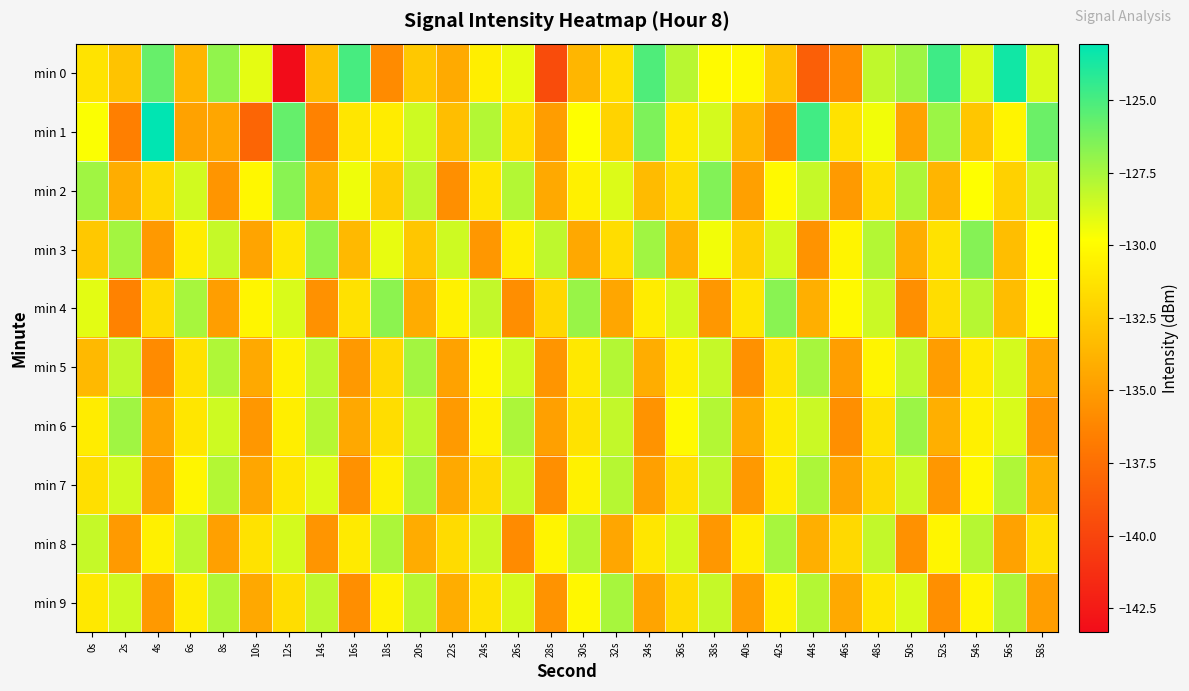

Reading left to right, transcribe all the data shown in this chart.

min 0: 0s=-131.3	2s=-133.0	4s=-125.8	6s=-133.7	8s=-126.9	10s=-129.1	12s=-143.3	14s=-133.3	16s=-125.0	18s=-135.9	20s=-132.7	22s=-134.3	24s=-130.7	26s=-129.2	28s=-139.6	30s=-133.6	32s=-131.5	34s=-125.1	36s=-127.9	38s=-130.0	40s=-130.1	42s=-133.0	44s=-138.4	46s=-135.8	48s=-128.1	50s=-127.2	52s=-124.7	54s=-128.8	56s=-123.6	58s=-128.8
min 1: 0s=-129.7	2s=-136.5	4s=-123.0	6s=-134.7	8s=-134.5	10s=-138.1	12s=-125.7	14s=-136.4	16s=-131.1	18s=-130.8	20s=-128.5	22s=-133.2	24s=-127.8	26s=-131.5	28s=-135.0	30s=-129.8	32s=-132.1	34s=-126.4	36s=-130.9	38s=-128.7	40s=-133.6	42s=-136.2	44s=-124.8	46s=-131.3	48s=-129.5	50s=-134.7	52s=-127.2	54s=-132.8	56s=-130.4	58s=-125.9
min 2: 0s=-127.3	2s=-134.1	4s=-131.8	6s=-128.6	8s=-135.4	10s=-130.2	12s=-126.7	14s=-133.9	16s=-129.4	18s=-132.5	20s=-128.1	22s=-135.7	24s=-131.2	26s=-127.8	28s=-134.3	30s=-130.6	32s=-128.9	34s=-133.4	36s=-131.7	38s=-126.5	40s=-134.8	42s=-130.1	44s=-128.3	46s=-135.1	48s=-131.5	50s=-127.6	52s=-133.7	54s=-129.8	56s=-132.2	58s=-128.4
min 3: 0s=-132.7	2s=-127.4	4s=-135.2	6s=-130.8	8s=-128.3	10s=-134.6	12s=-131.1	14s=-126.9	16s=-133.5	18s=-129.2	20s=-132.8	22s=-128.5	24s=-135.3	26s=-130.7	28s=-128.1	30s=-134.4	32s=-131.6	34s=-127.3	36s=-133.8	38s=-129.5	40s=-132.3	42s=-128.7	44s=-135.5	46s=-130.4	48s=-127.8	50s=-134.1	52s=-131.3	54s=-126.6	56s=-133.2	58s=-129.9
min 4: 0s=-129.1	2s=-136.4	4s=-131.7	6s=-127.5	8s=-134.9	10s=-130.3	12s=-128.8	14s=-135.6	16s=-131.4	18s=-126.8	20s=-134.2	22s=-130.5	24s=-128.2	26s=-135.8	28s=-131.9	30s=-127.1	32s=-134.5	34s=-130.8	36s=-128.6	38s=-135.3	40s=-131.2	42s=-126.7	44s=-134.0	46s=-130.1	48s=-128.4	50s=-135.7	52s=-131.6	54s=-127.9	56s=-133.3	58s=-129.7
min 5: 0s=-133.5	2s=-128.2	4s=-135.9	6s=-131.4	8s=-127.7	10s=-134.3	12s=-130.6	14s=-128.0	16s=-135.2	18s=-131.8	20s=-127.4	22s=-134.7	24s=-130.2	26s=-128.5	28s=-135.4	30s=-131.0	32s=-127.8	34s=-134.1	36s=-130.7	38s=-128.3	40s=-135.6	42s=-131.3	44s=-127.5	46s=-134.9	48s=-130.4	50s=-128.1	52s=-135.0	54s=-130.9	56s=-128.7	58s=-134.4
min 6: 0s=-130.8	2s=-127.3	4s=-134.6	6s=-131.1	8s=-128.5	10s=-135.3	12s=-130.7	14s=-127.9	16s=-134.4	18s=-131.6	20s=-128.0	22s=-135.1	24s=-130.5	26s=-127.6	28s=-134.8	30s=-131.3	32s=-128.2	34s=-135.5	36s=-130.1	38s=-127.8	40s=-134.2	42s=-130.9	44s=-128.4	46s=-135.7	48s=-131.4	50s=-127.2	52s=-134.0	54s=-130.6	56s=-128.8	58s=-135.4
min 7: 0s=-131.5	2s=-128.6	4s=-135.0	6s=-130.3	8s=-127.8	10s=-134.5	12s=-131.2	14s=-128.9	16s=-135.6	18s=-130.7	20s=-127.5	22s=-134.3	24s=-131.8	26s=-128.3	28s=-135.7	30s=-130.5	32s=-127.9	34s=-134.8	36s=-131.4	38s=-128.1	40s=-135.2	42s=-130.8	44s=-127.6	46s=-134.6	48s=-131.9	50s=-128.4	52s=-135.3	54s=-130.2	56s=-127.7	58s=-134.0
min 8: 0s=-128.3	2s=-135.1	4s=-130.6	6s=-128.0	8s=-134.8	10s=-131.3	12s=-128.7	14s=-135.4	16s=-130.9	18s=-127.6	20s=-134.2	22s=-131.7	24s=-128.4	26s=-135.9	28s=-130.4	30s=-127.8	32s=-134.5	34s=-131.1	36s=-128.6	38s=-135.3	40s=-130.7	42s=-127.5	44s=-134.0	46s=-131.8	48s=-128.2	50s=-135.6	52s=-130.3	54s=-127.9	56s=-134.7	58s=-131.4
min 9: 0s=-131.0	2s=-128.5	4s=-135.2	6s=-130.8	8s=-127.7	10s=-134.4	12s=-131.6	14s=-128.1	16s=-135.8	18s=-130.5	20s=-127.9	22s=-134.1	24s=-131.3	26s=-128.7	28s=-135.5	30s=-130.2	32s=-127.5	34s=-134.6	36s=-131.7	38s=-128.3	40s=-135.0	42s=-130.6	44s=-127.8	46s=-134.3	48s=-131.1	50s=-128.8	52s=-135.7	54s=-130.4	56s=-127.6	58s=-134.9